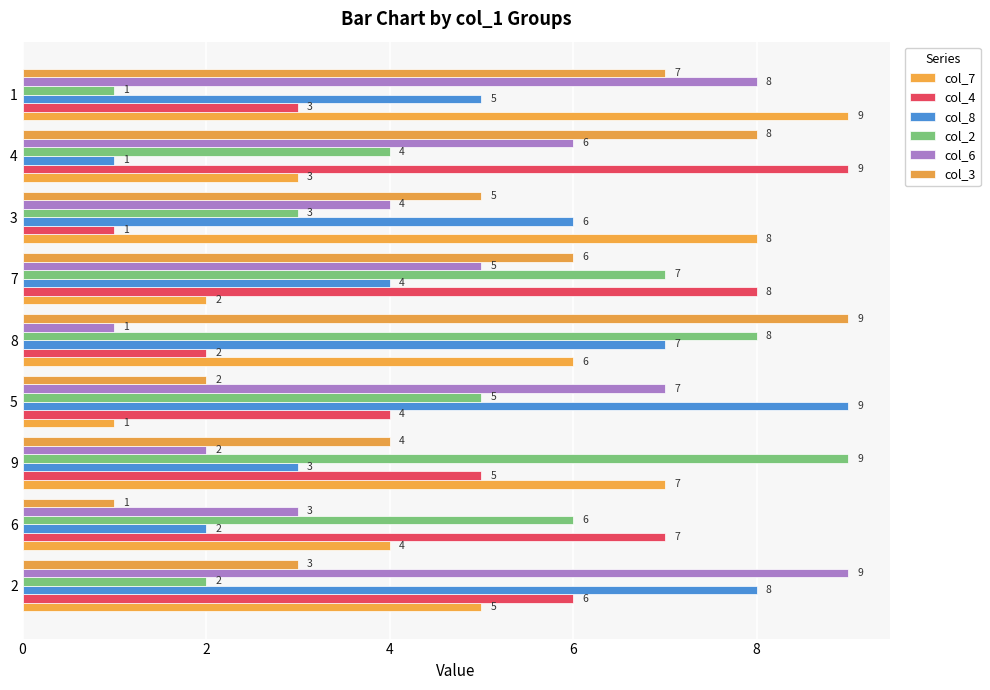

Count the number of data series in this chart.

6